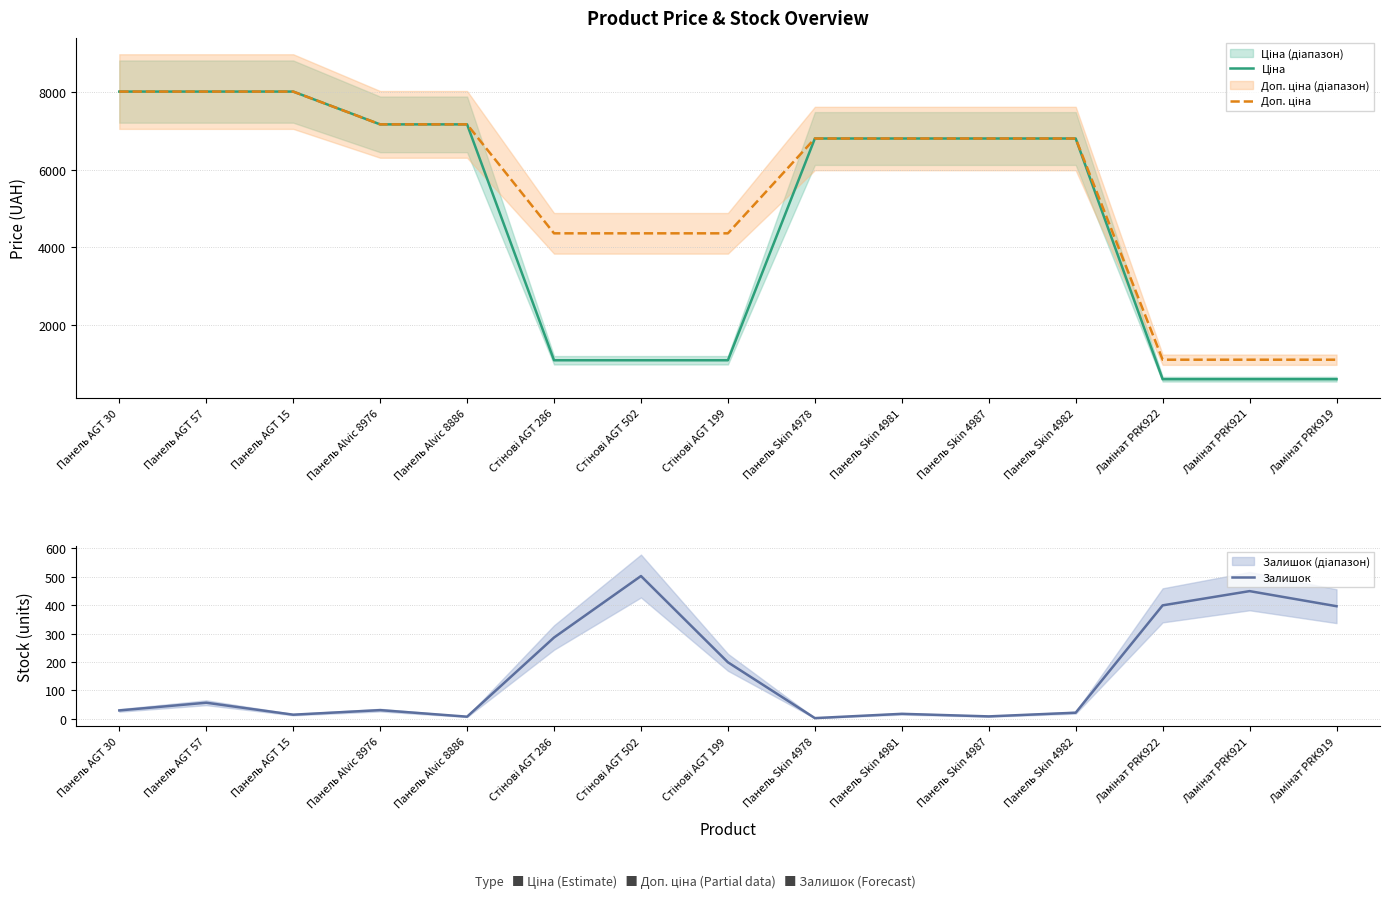

What is the difference between the maximum and minimum values in the Доп. ціна series?

6913.6